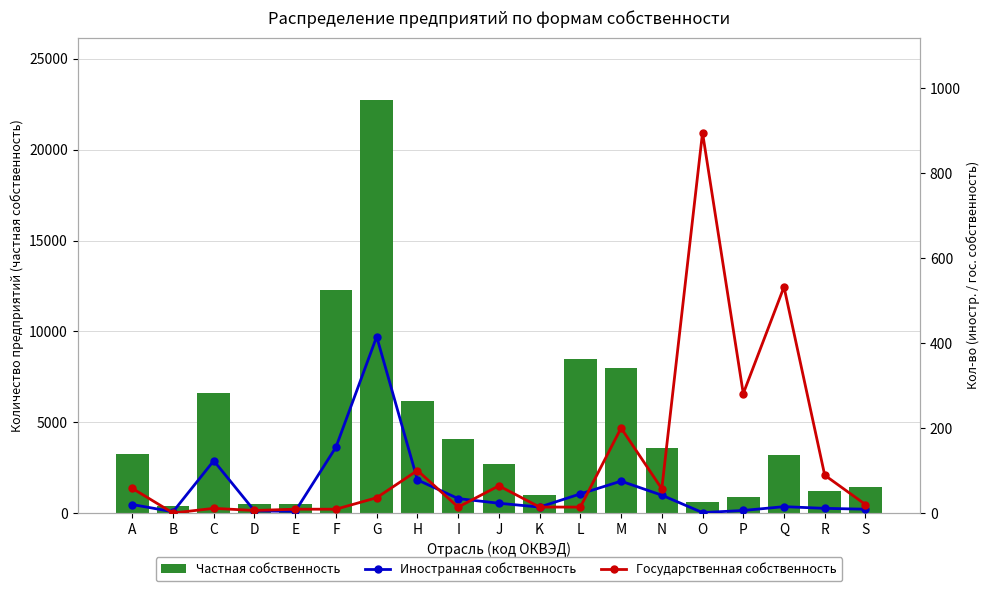

True or false: Частная собственность has a value of 404 at B.

True